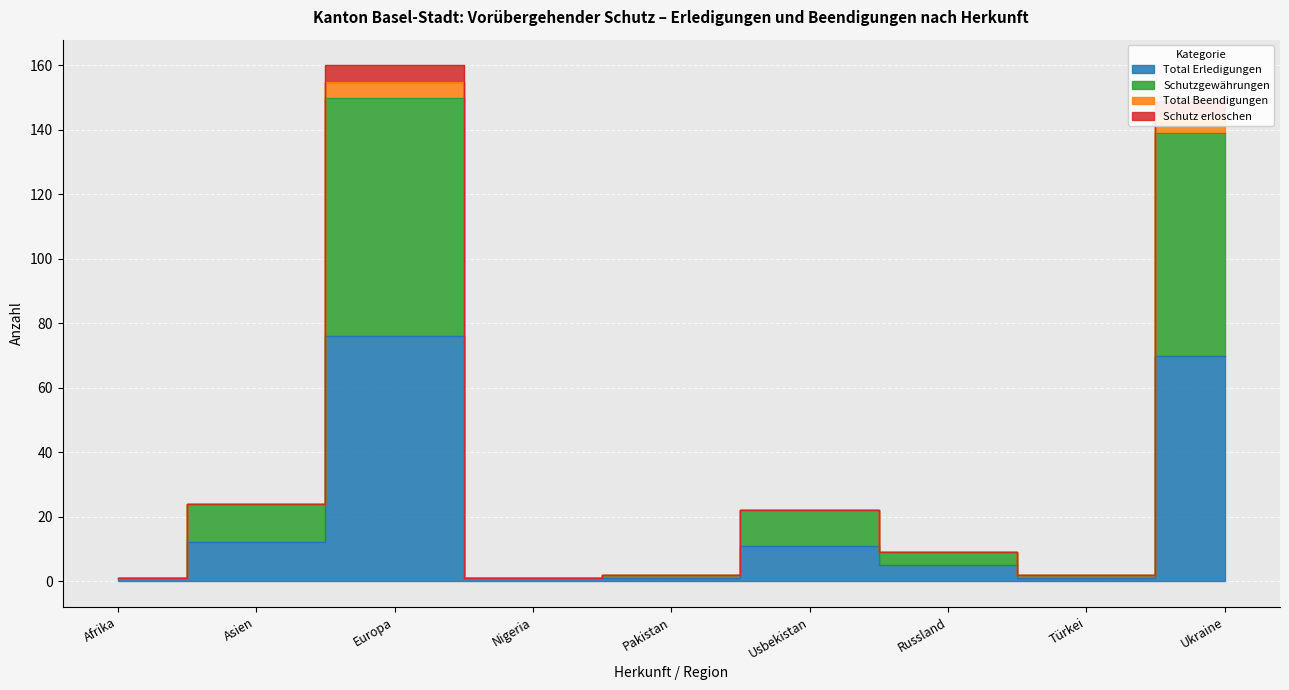

At which category does Total Beendigungen reach its first local peak?

Europa